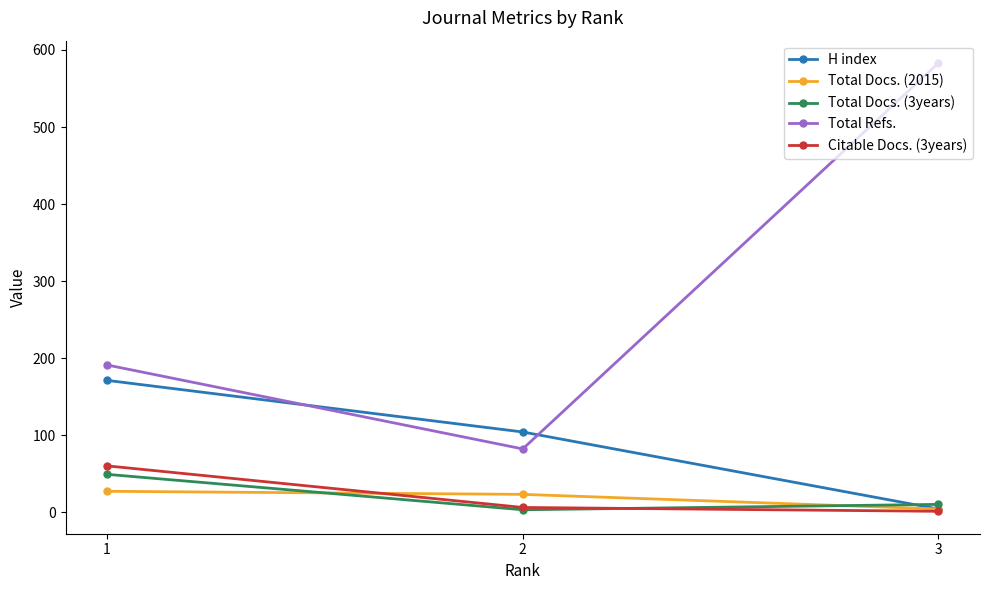

Which series has the largest total across all categories?

Total Refs.